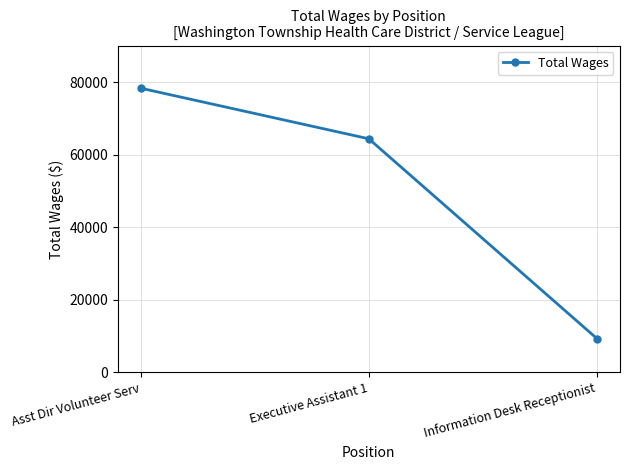

Reading right to left, list all the values displayed in this chart.

9337	64363	78301